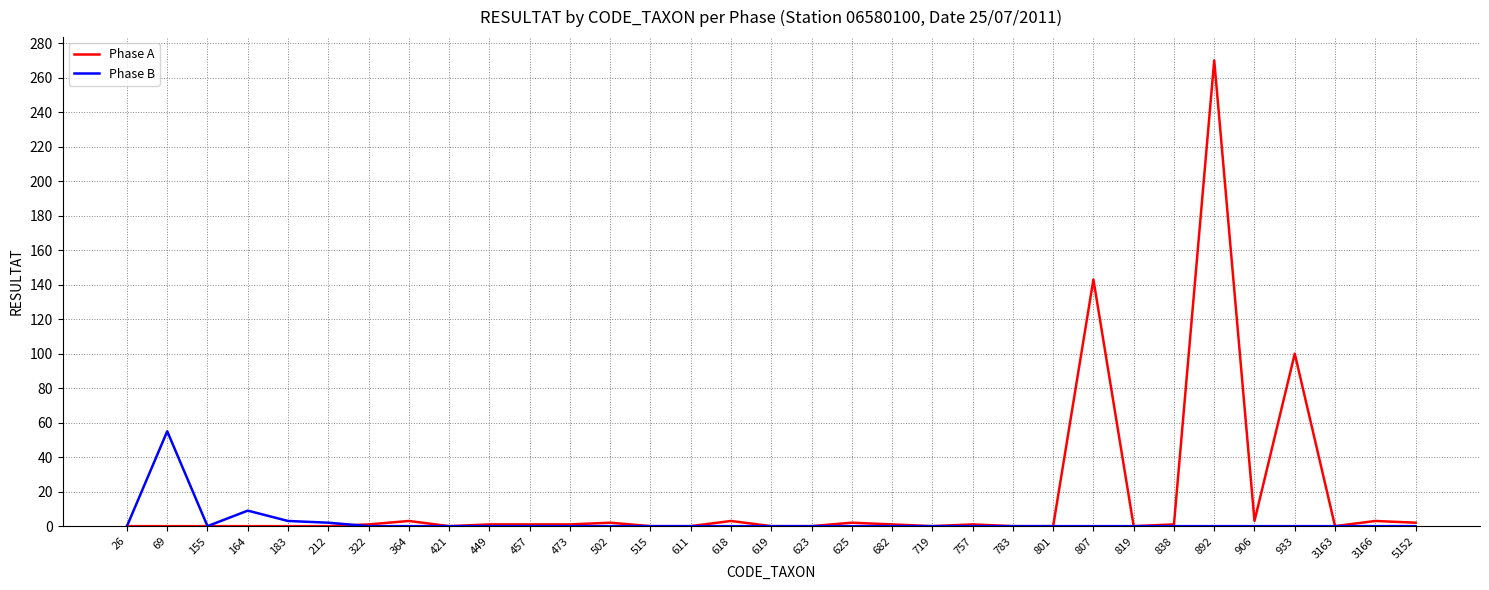

True or false: Phase A has a value of 164 at 69.

False